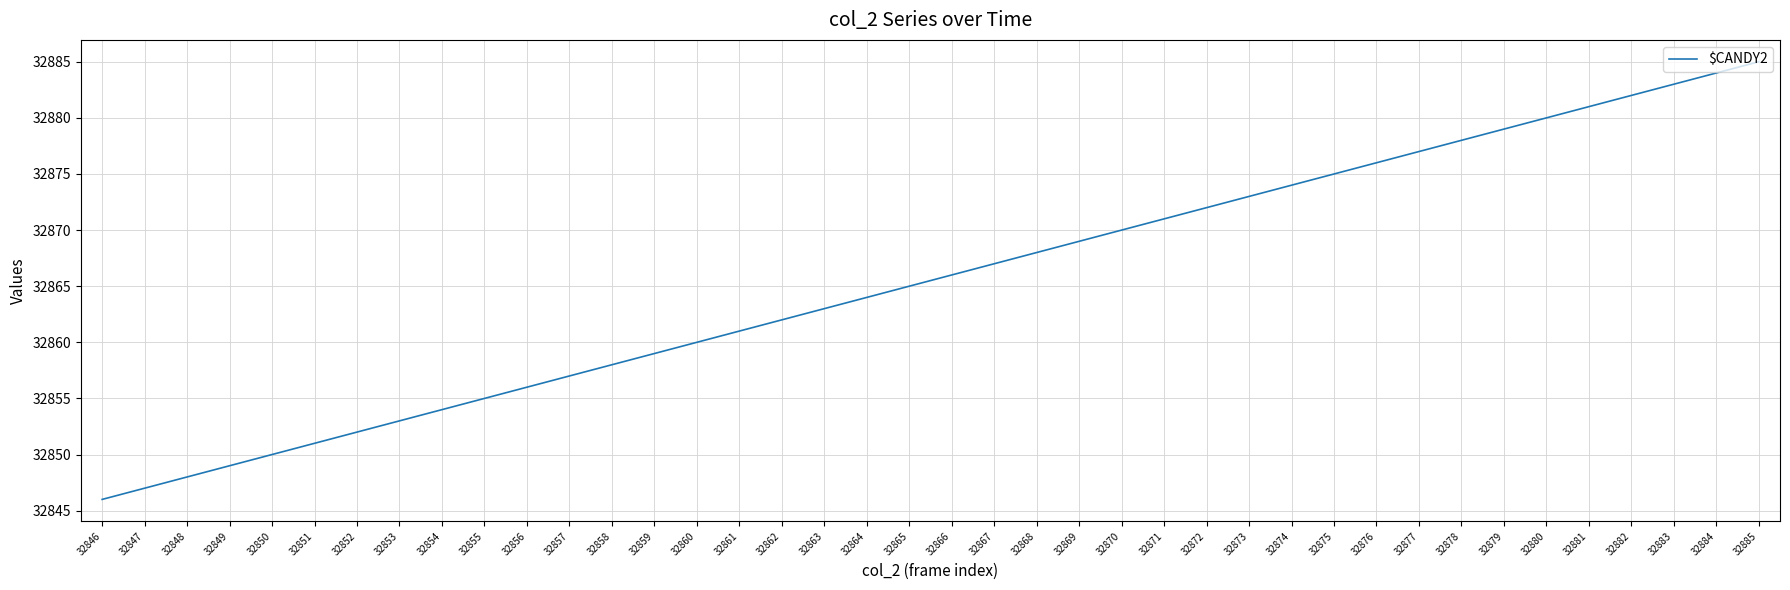

What is the sum of all values?

1314620